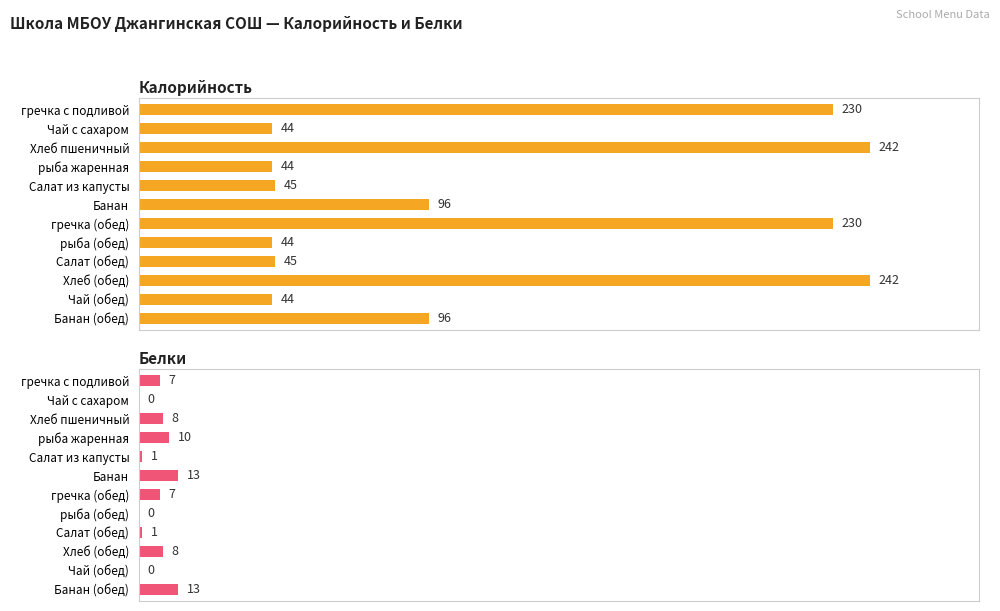

What is the sum of all Белки values?

68